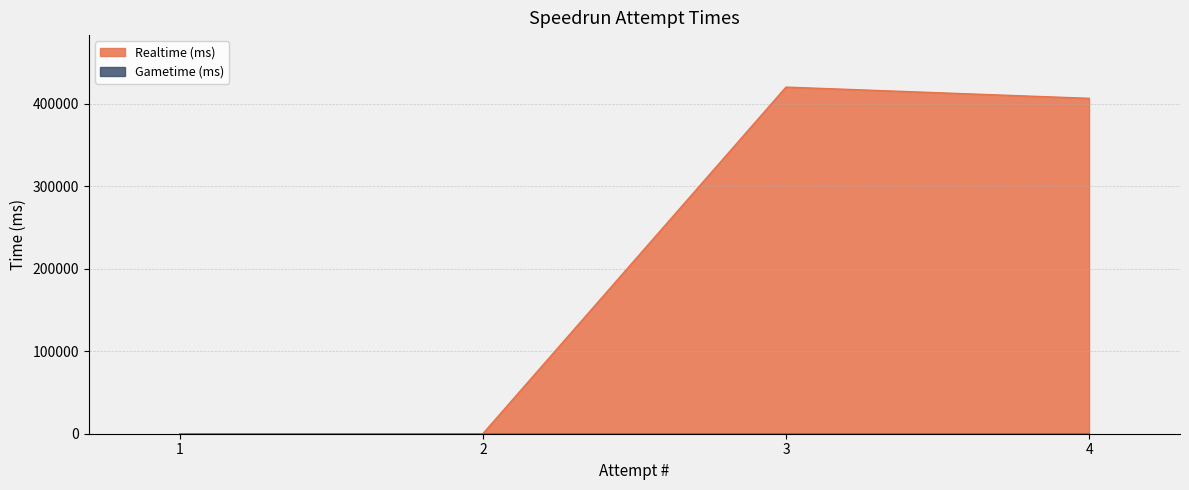

How many interior local peaks (higher than both neighbors) does the data have?

1